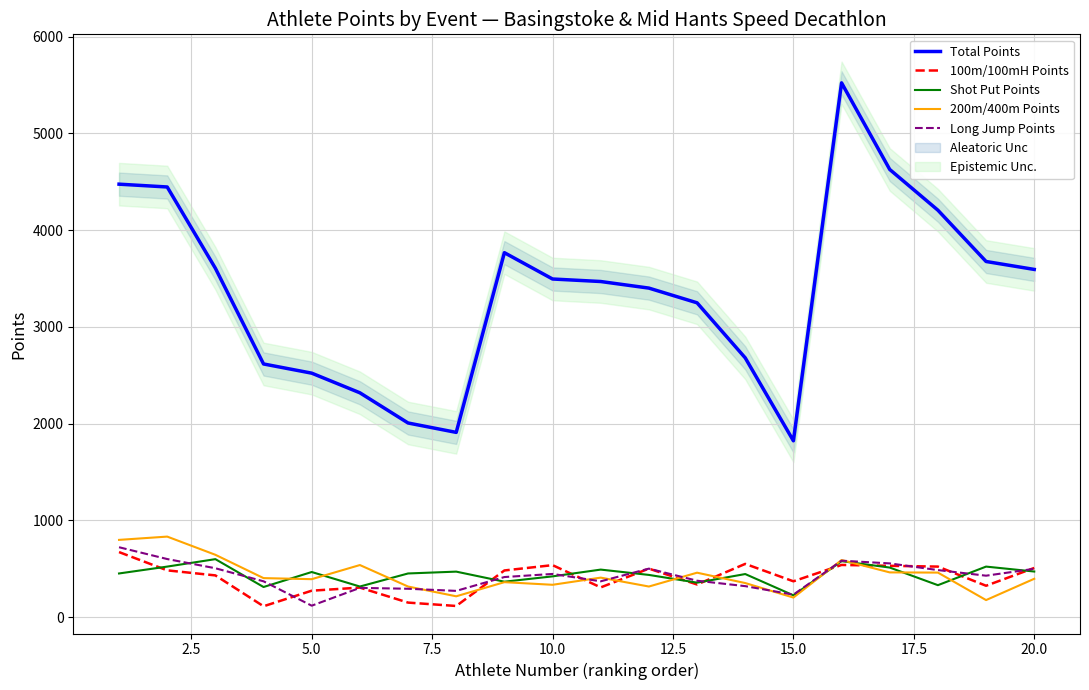

What is the minimum value for Total Points?

1823